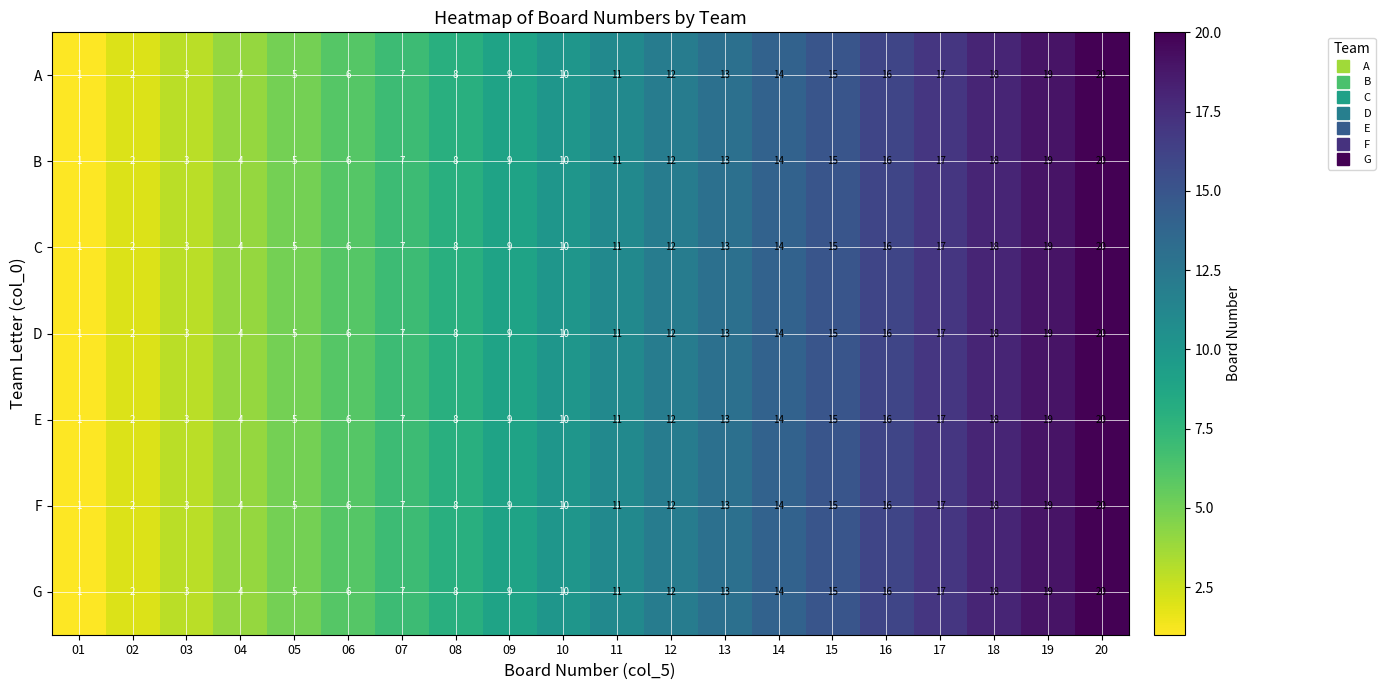

List the labels in order of F value, smallest first.

01, 02, 03, 04, 05, 06, 07, 08, 09, 10, 11, 12, 13, 14, 15, 16, 17, 18, 19, 20